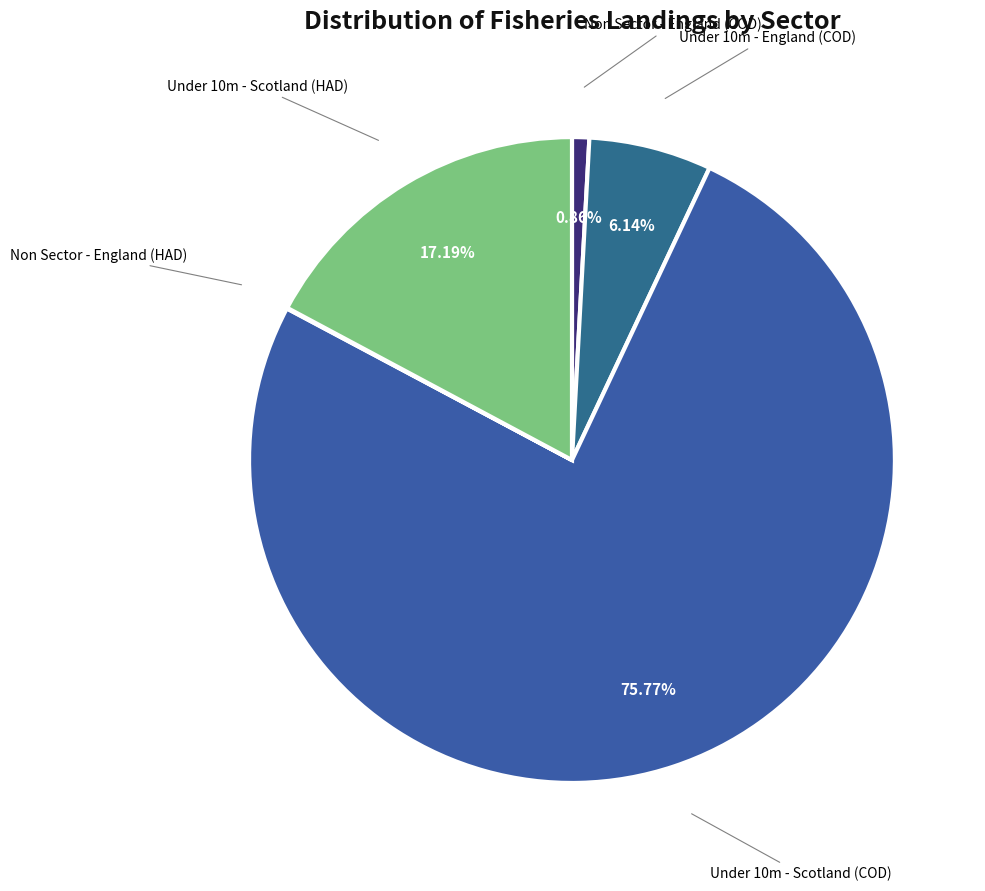

What is the majority slice?

Under 10m - Scotland (COD)